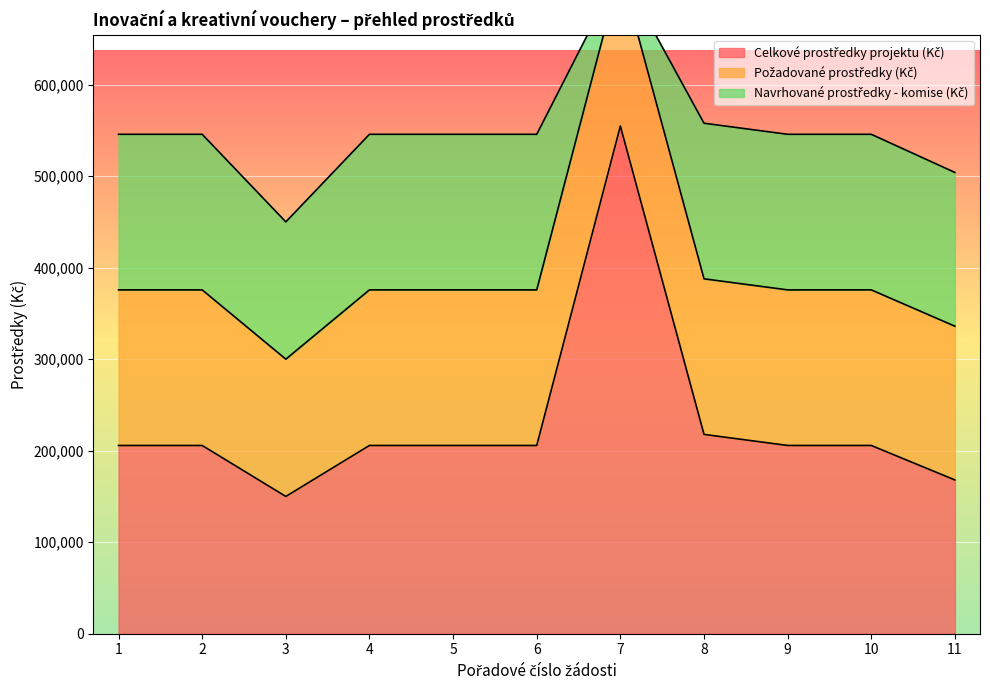

Which series has the largest total across all categories?

Celkové prostředky projektu (Kč)